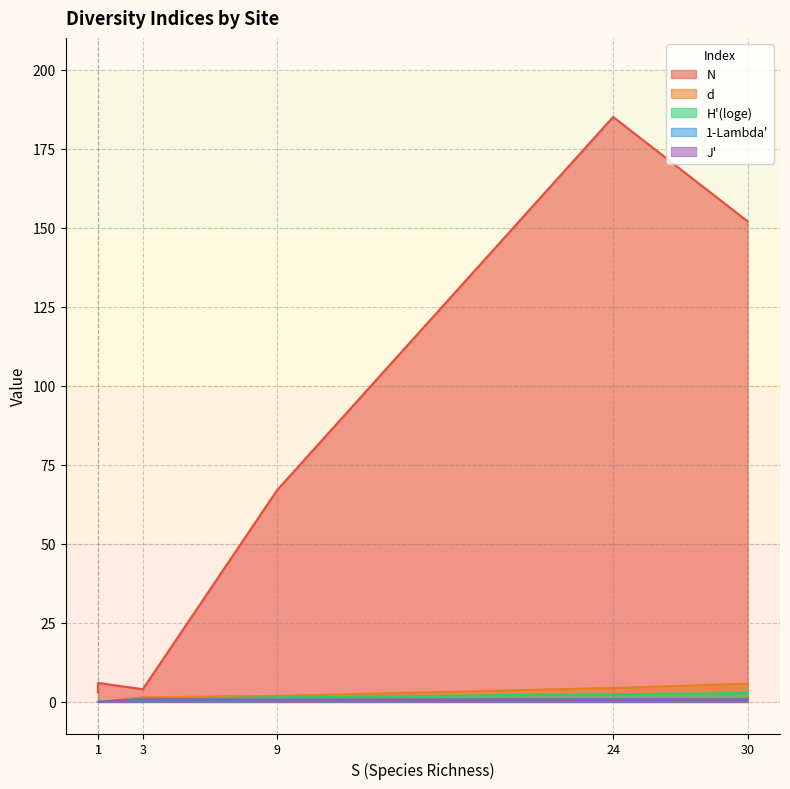

Read the 1-Lambda' value at PS3.

0.9